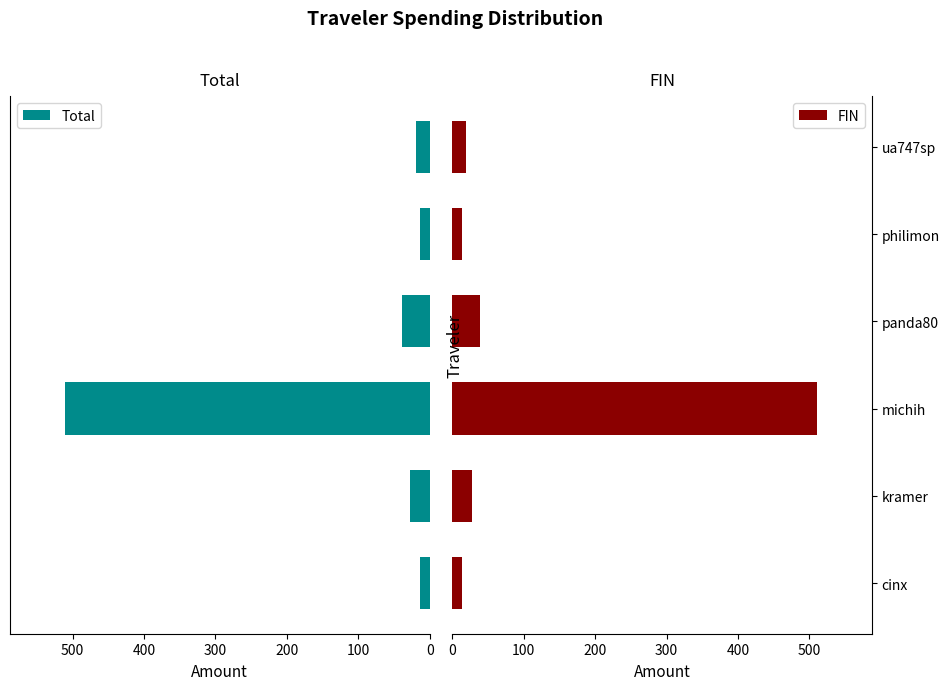

Reading right to left, transcribe all the data shown in this chart.

Total: 19.3	12.8	39.2	511.1	27.8	12.9
FIN: 19.3	12.8	39.2	511.1	27.8	12.9